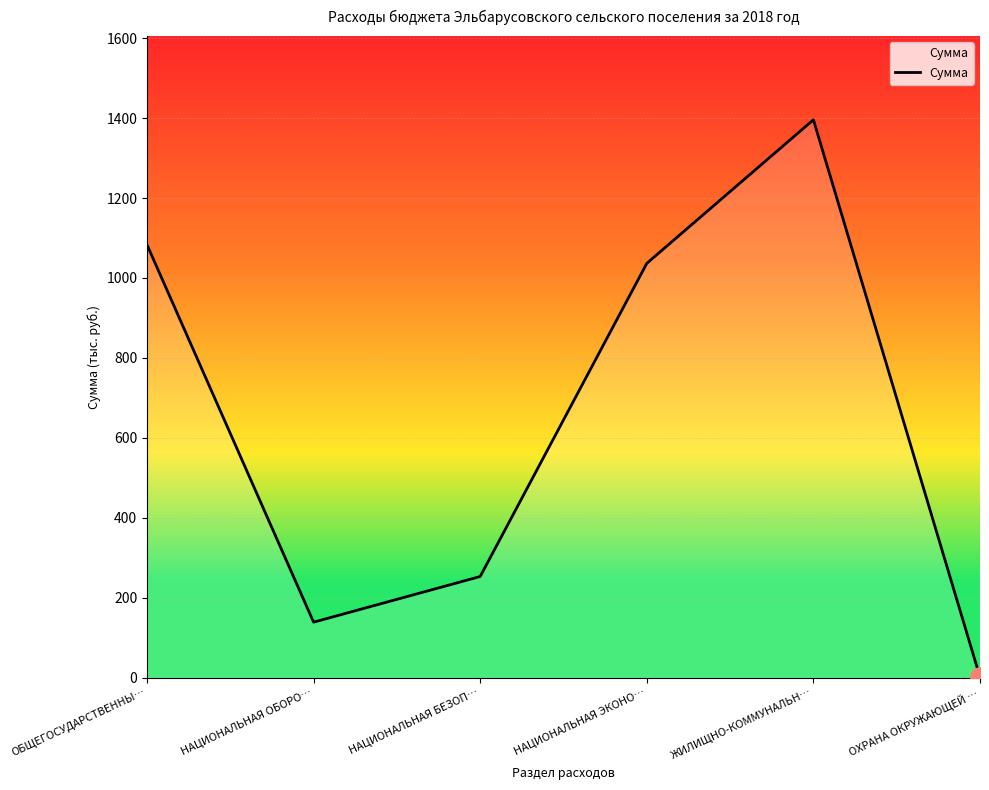

The chart shows a value of 429.3 at НАЦИОНАЛЬНАЯ БЕЗОП…. True or false?

False